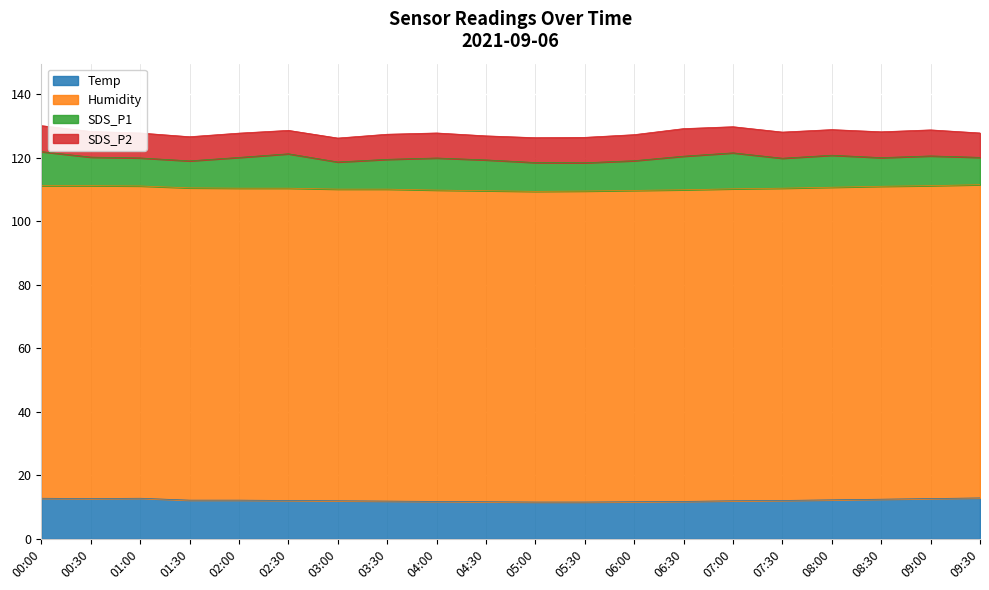

Which series has the largest total across all categories?

Humidity